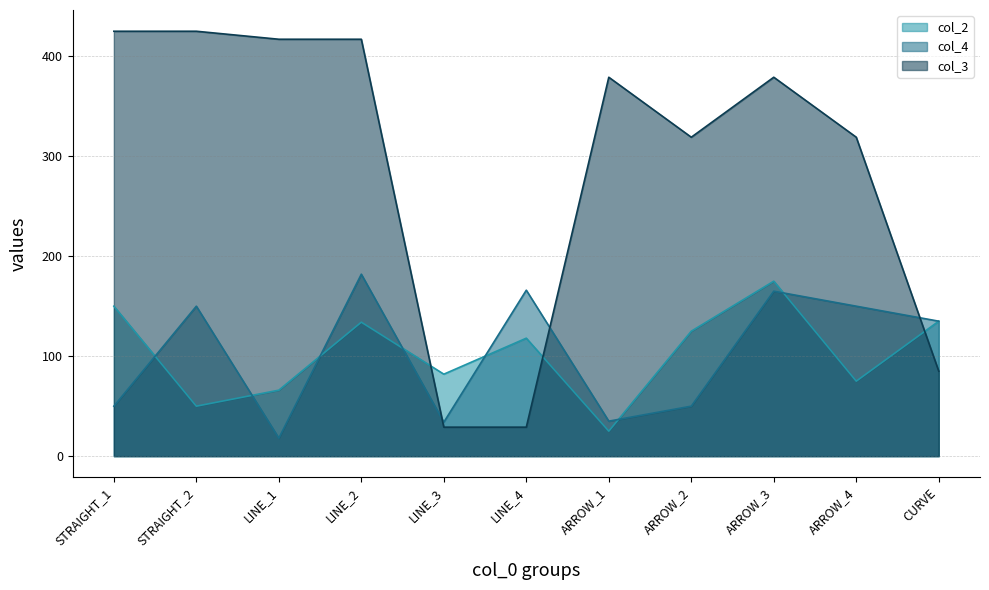

Reading left to right, transcribe all the data shown in this chart.

col_2: STRAIGHT_1=150	STRAIGHT_2=50	LINE_1=66	LINE_2=134	LINE_3=82	LINE_4=118	ARROW_1=25	ARROW_2=125	ARROW_3=175	ARROW_4=75	CURVE=135
col_4: STRAIGHT_1=50	STRAIGHT_2=150	LINE_1=18	LINE_2=182	LINE_3=34	LINE_4=166	ARROW_1=35	ARROW_2=50	ARROW_3=165	ARROW_4=150	CURVE=135
col_3: STRAIGHT_1=425	STRAIGHT_2=425	LINE_1=417	LINE_2=417	LINE_3=29	LINE_4=29	ARROW_1=379	ARROW_2=319	ARROW_3=379	ARROW_4=319	CURVE=85